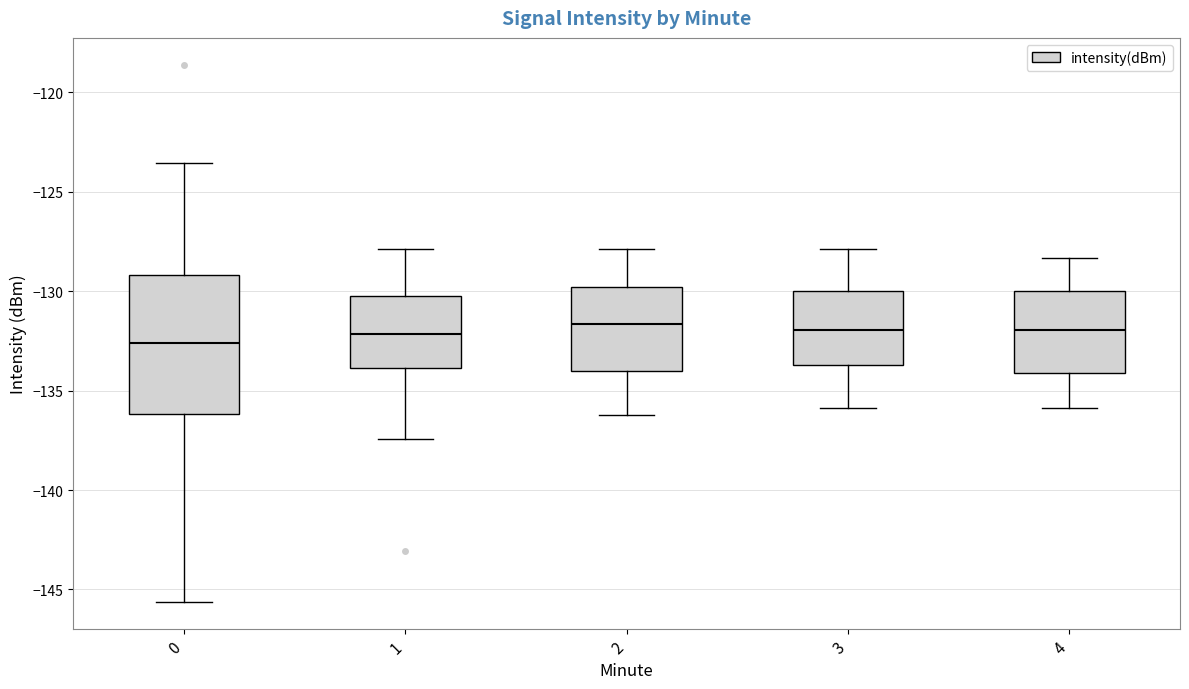

Where does the lower whisker of the box at x = 1 end on the y-axis? The values are not printed on the chart, so give them approximately, as read against the axis.

-137.5